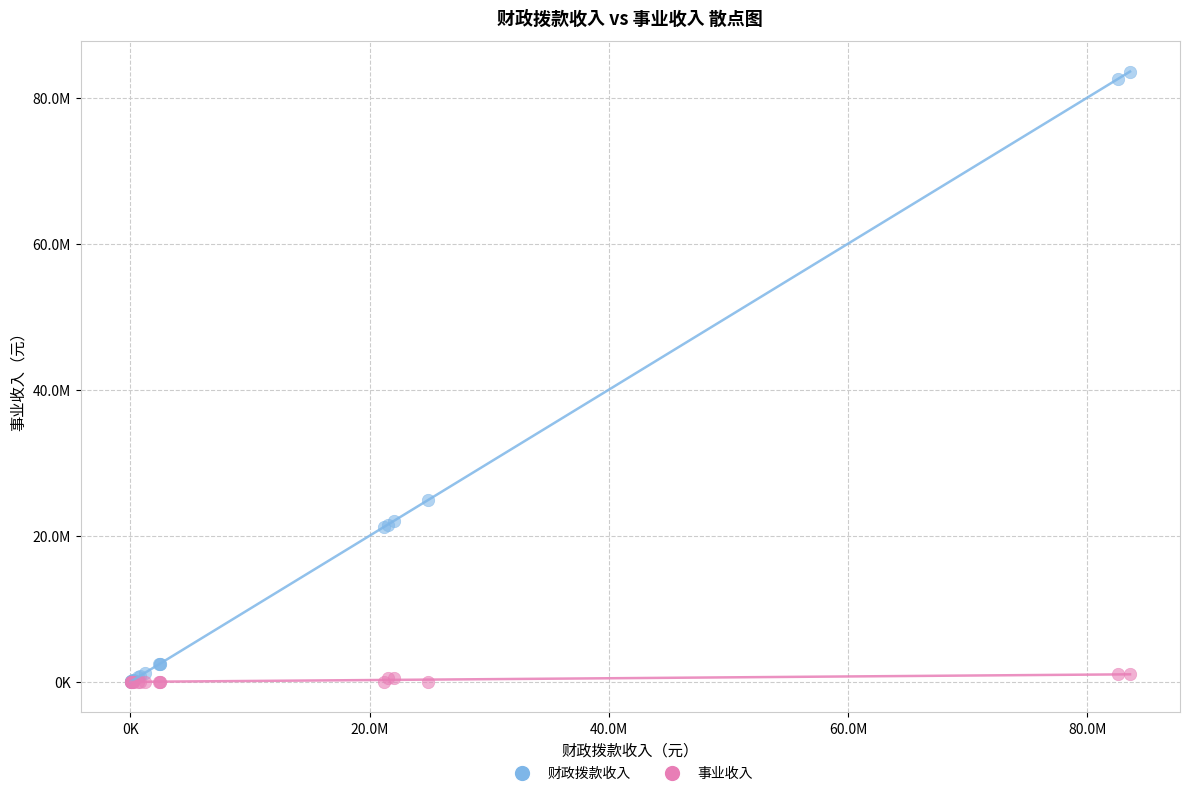

Which series reaches the maximum Y coordinate?

财政拨款收入